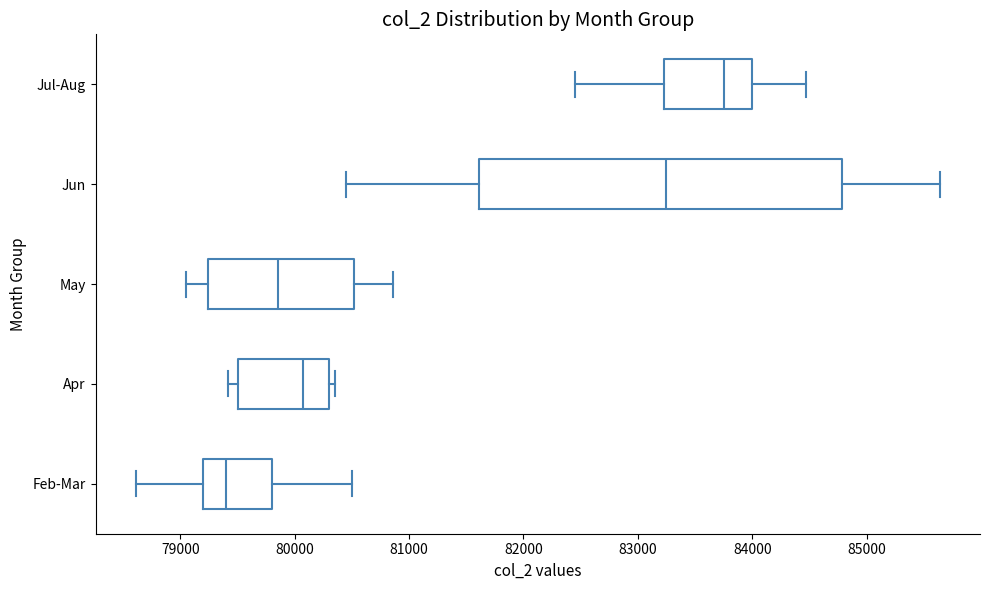

Reading bottom to top, transcribe this box plot: for each box, give where its median line is, the range the box spans, and where its two whiskers end, as read against the x-axis. The values are not printed on the chart, so give them approximately, as read against the axis.

Feb-Mar: median 79400, box 79200 to 79800, whiskers 78600 to 80500
Apr: median 80100, box 79500 to 80300, whiskers 79400 to 80400
May: median 79900, box 79200 to 80500, whiskers 79100 to 80900
Jun: median 83300, box 81600 to 84800, whiskers 80500 to 85600
Jul-Aug: median 83800, box 83200 to 84000, whiskers 82500 to 84500